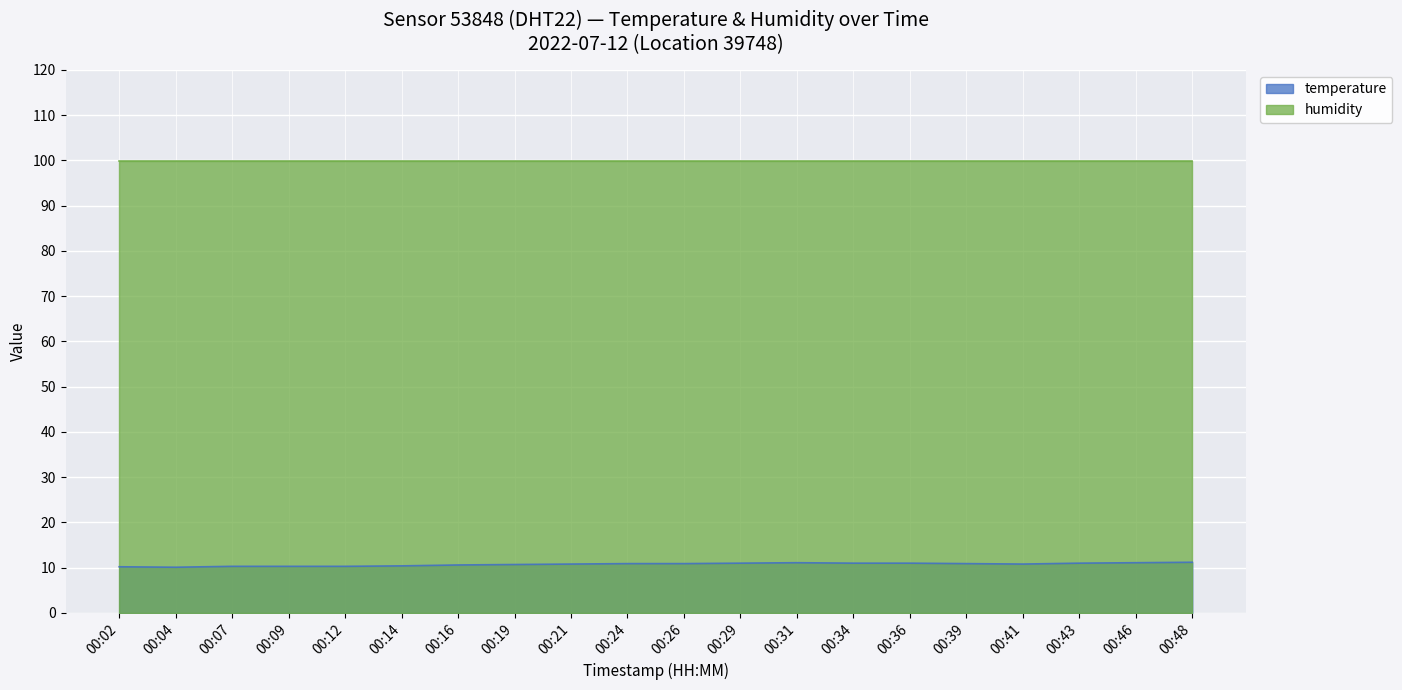

Which series has the largest total across all categories?

humidity